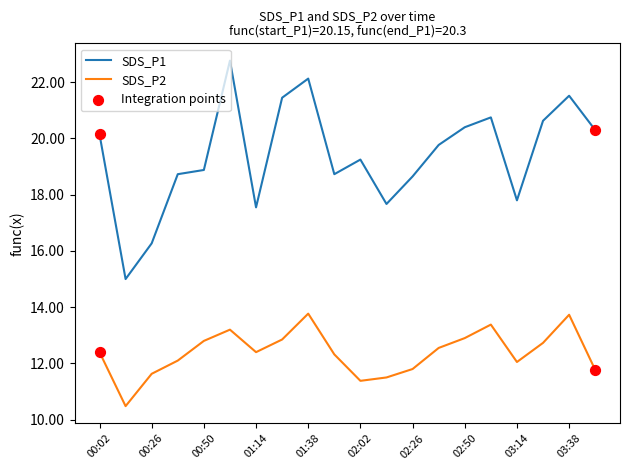

Which series has the largest range (max minus min)?

SDS_P1